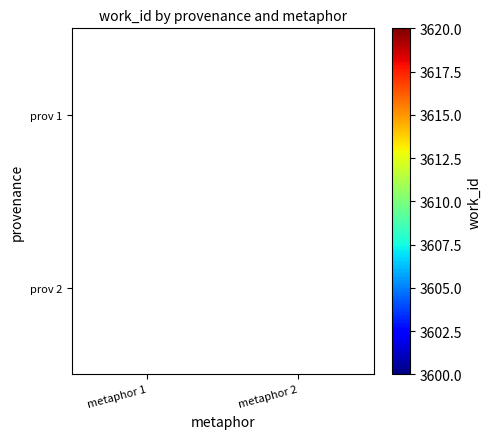

What is the greatest value displayed?

3615.0